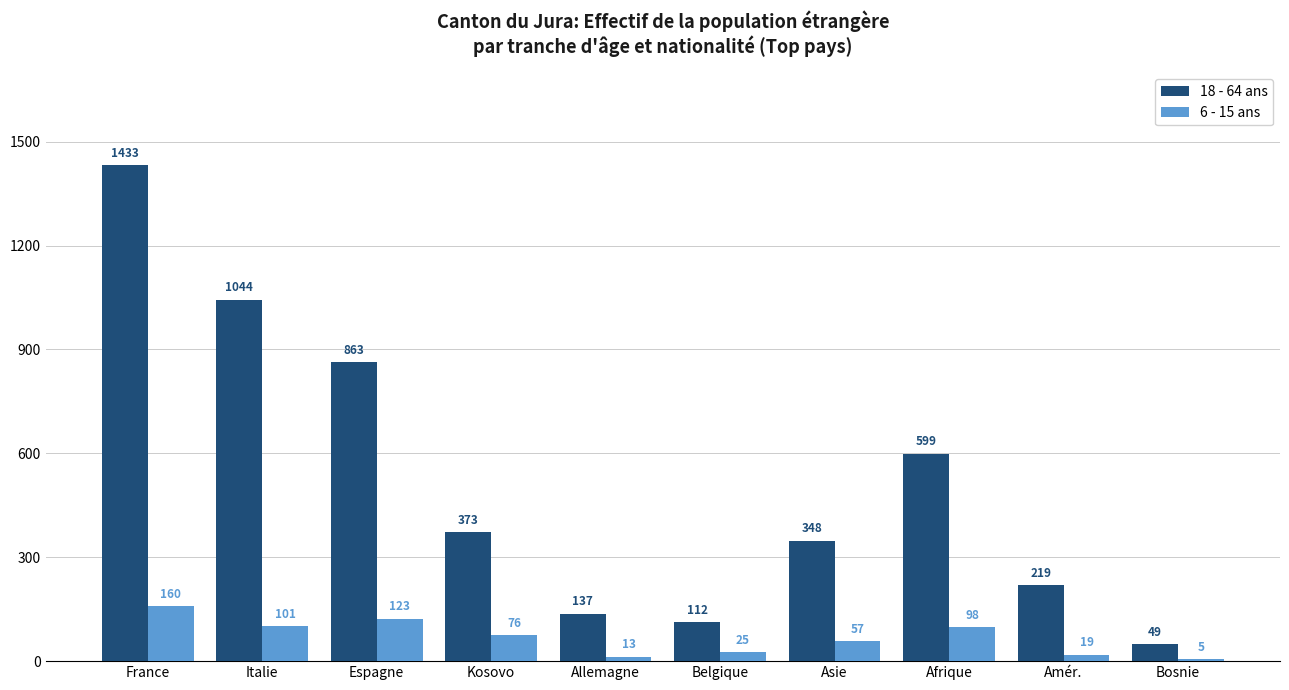

Which series changed the most between Italie and Espagne?

18 - 64 ans